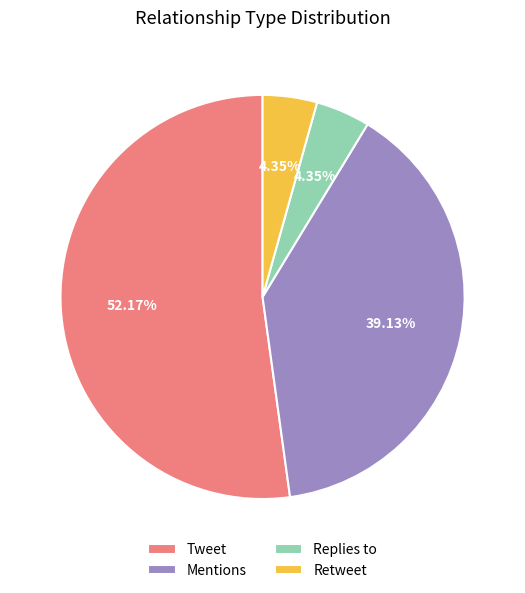

Does Replies to represent more than half of the total?

No